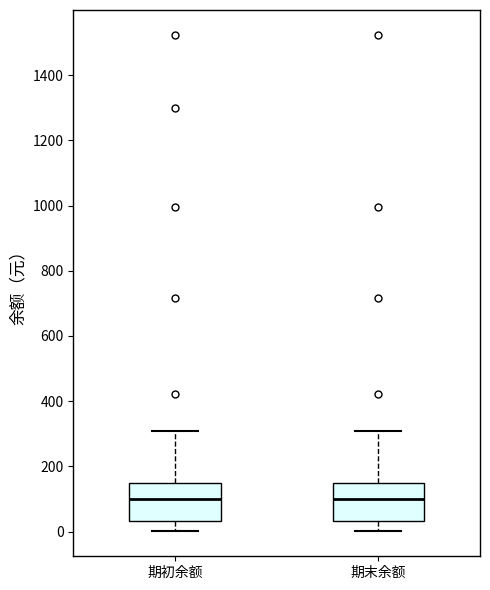

Reading left to right, transcribe this box plot: for each box, give where its median line is, the range the box spans, and where its two whiskers end, as read against the y-axis. The values are not printed on the chart, so give them approximately, as read against the axis.

期初余额: median 100, box 40 to 140, whiskers 0 to 300
期末余额: median 100, box 40 to 140, whiskers 0 to 300